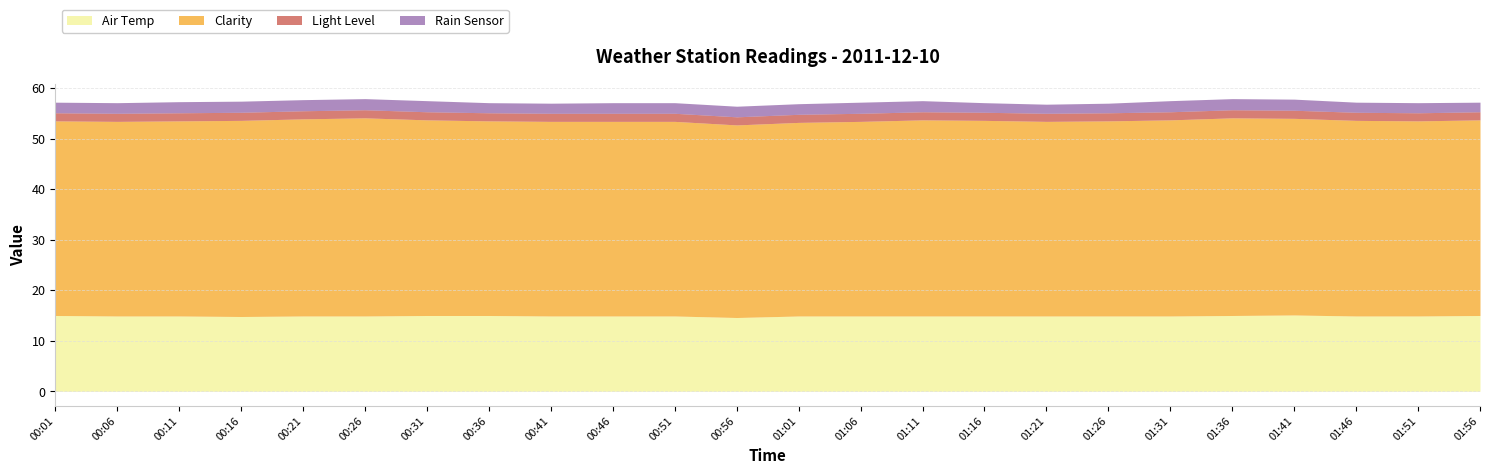

Reading left to right, extract all data points from this chart.

Air Temp: 15.0	14.9	14.9	14.8	14.9	14.9	15.0	15.0	14.9	14.9	14.9	14.6	14.9	14.9	14.9	14.9	14.9	14.9	14.9	15.0	15.1	14.9	14.9	15.0
Clarity: 38.5	38.5	38.6	38.8	39.0	39.2	38.7	38.5	38.5	38.5	38.5	38.1	38.3	38.5	38.8	38.7	38.5	38.6	38.8	39.1	38.9	38.7	38.6	38.7
Light Level: 1.6	1.6	1.6	1.6	1.6	1.6	1.6	1.6	1.6	1.6	1.6	1.6	1.6	1.6	1.6	1.6	1.6	1.6	1.6	1.6	1.6	1.6	1.6	1.6
Rain Sensor: 2.1	2.1	2.2	2.2	2.2	2.2	2.2	2.0	2.0	2.1	2.1	2.1	2.1	2.2	2.2	1.9	1.8	1.9	2.2	2.2	2.2	2.0	2.0	1.9